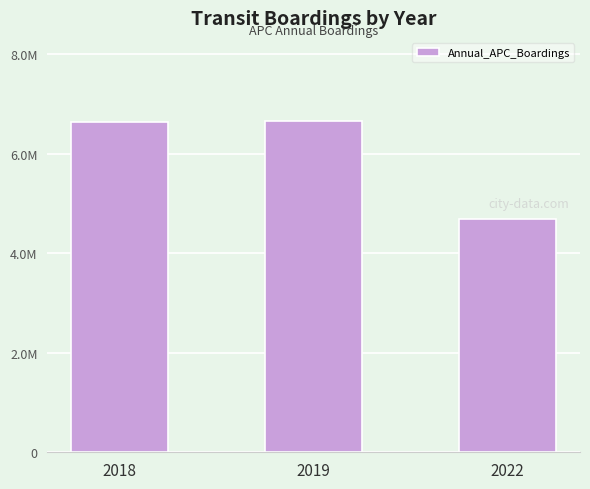

At which category does the chart reach its minimum across all series?

2022